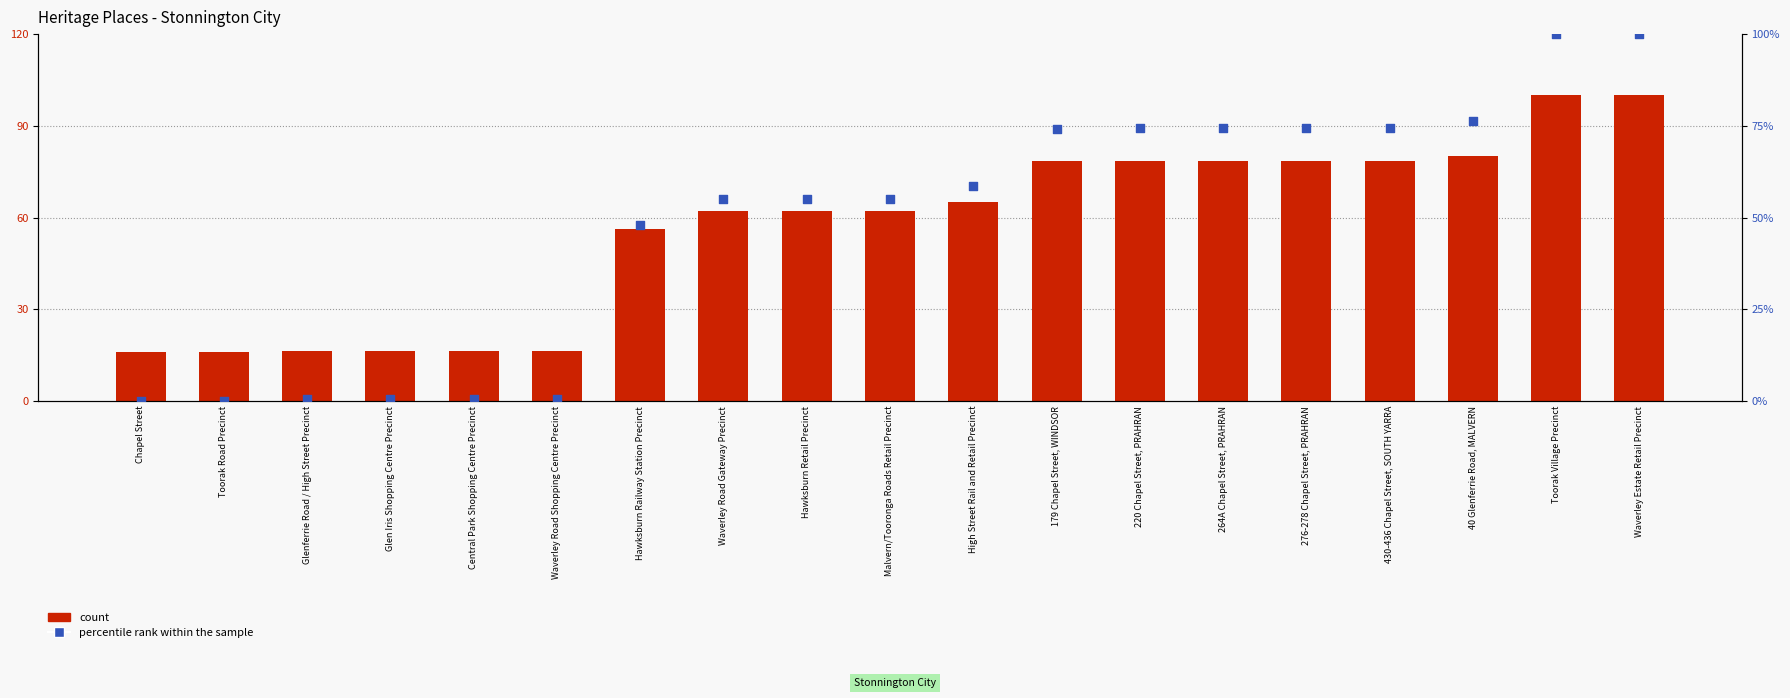

What are all the series names shown in the legend?

count, percentile rank within the sample